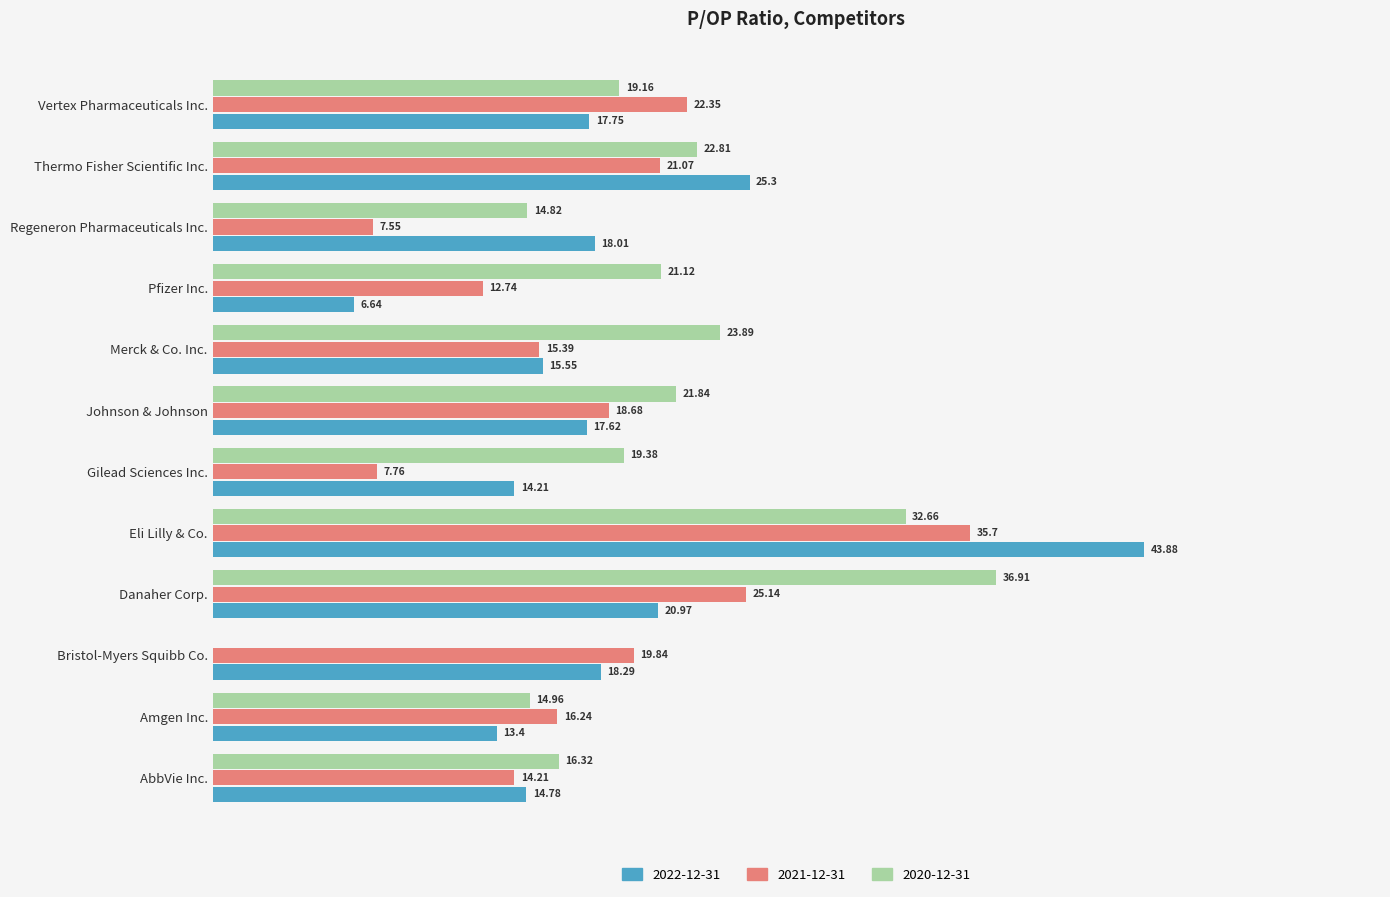

Which series changed the most between AbbVie Inc. and Regeneron Pharmaceuticals Inc.?

2021-12-31